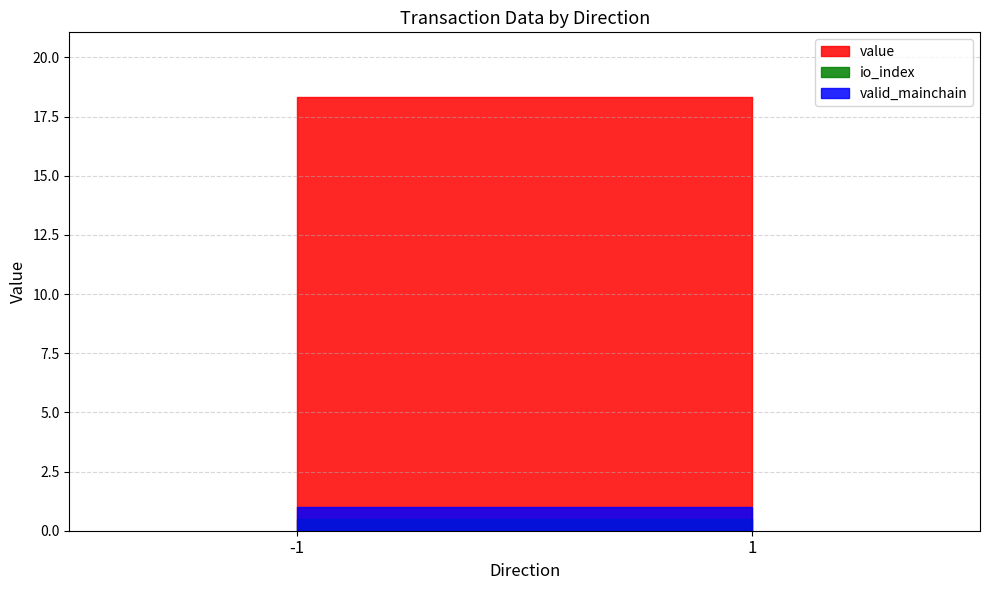

What is the greatest value displayed?

18.3